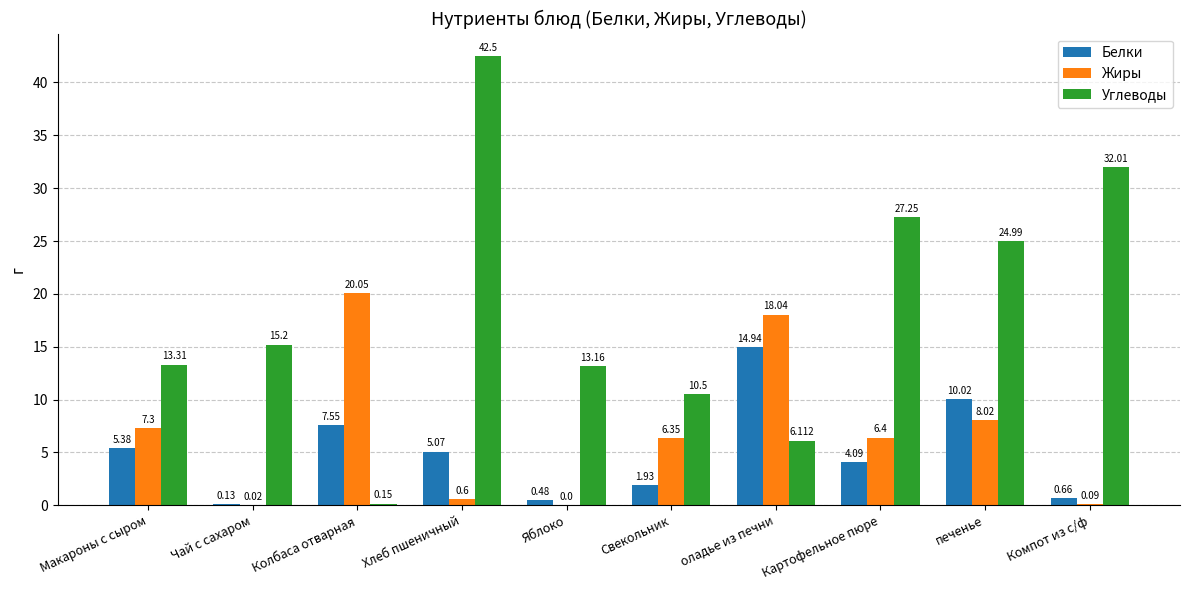

At which label does Жиры reach its peak?

Колбаса отварная